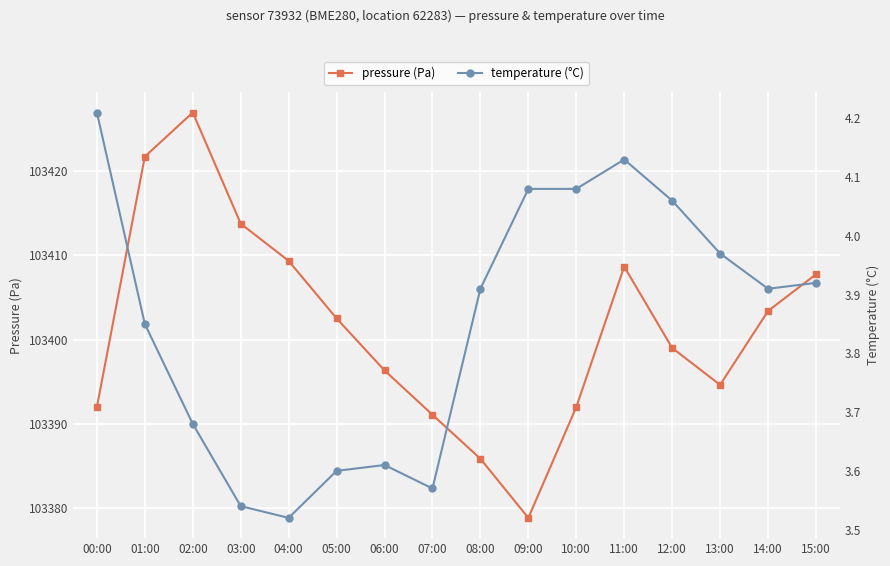

Does the chart display data point markers on the line(s)?

Yes